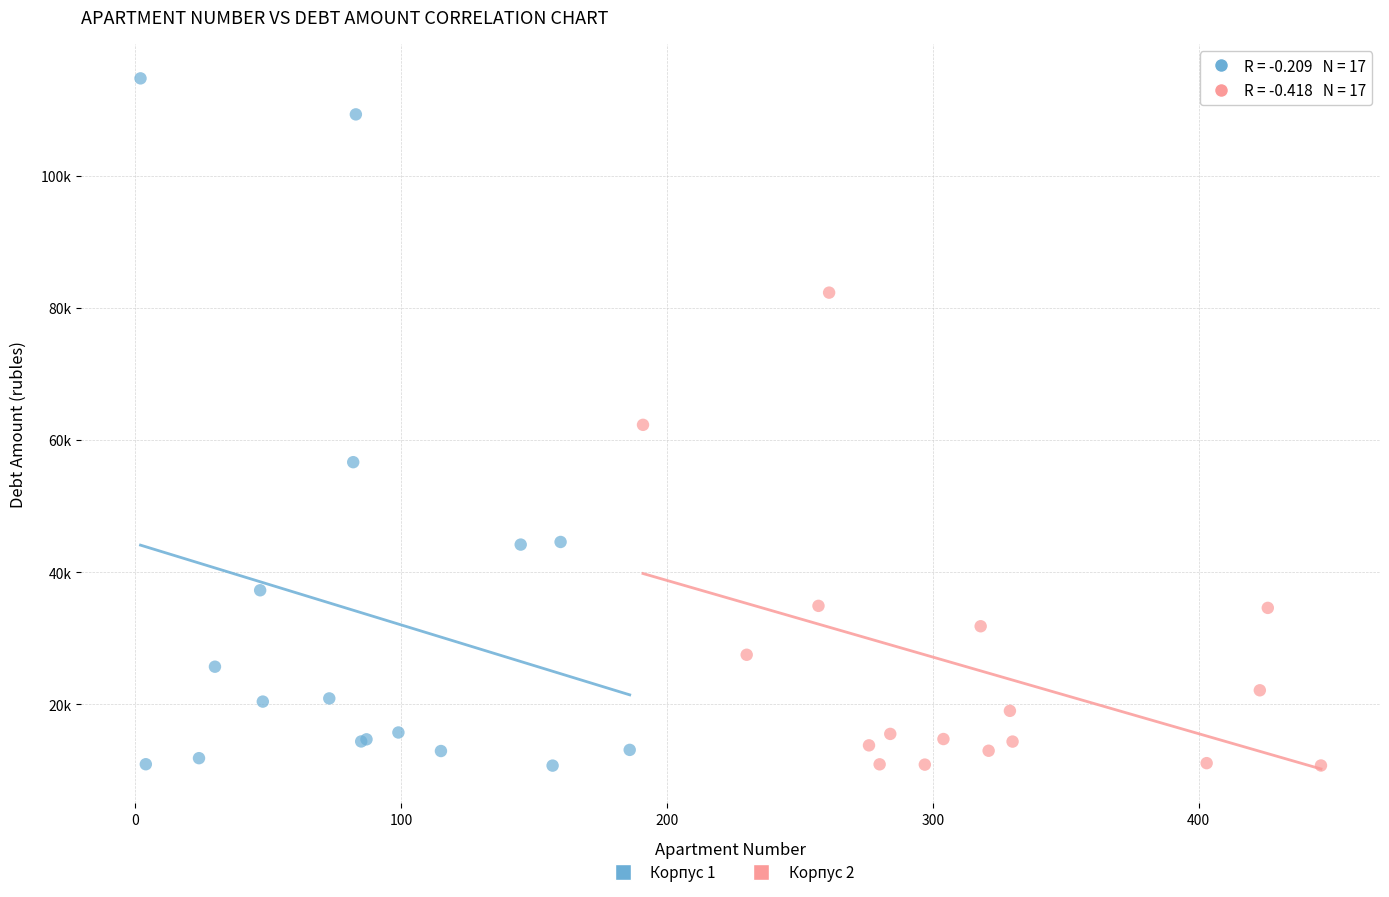

What are all the series names shown in the legend?

Корпус 1, Корпус 2